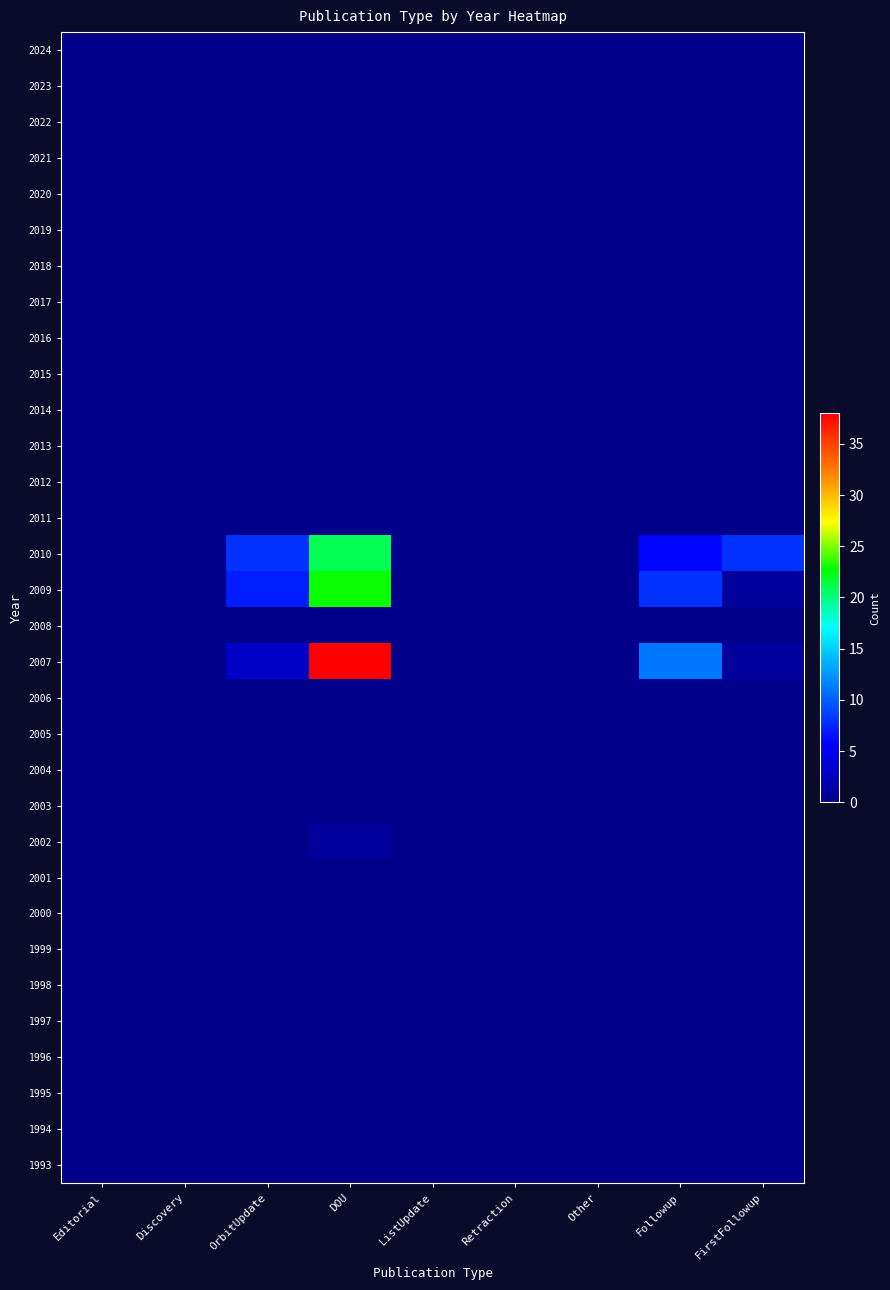

At which category is the sum across all series the highest?

DOU